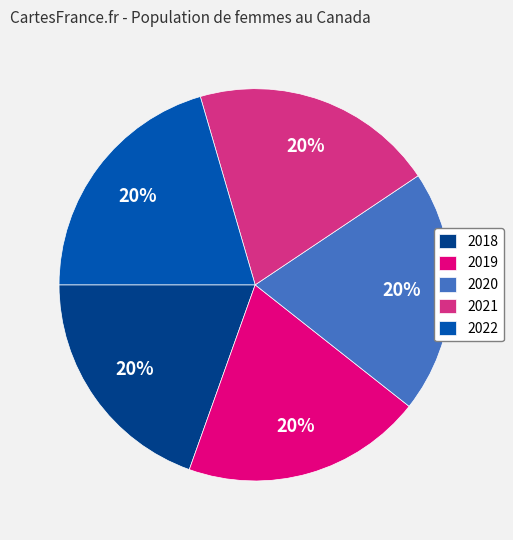

Is the sum of 2021 and 2018 greater than half?

No